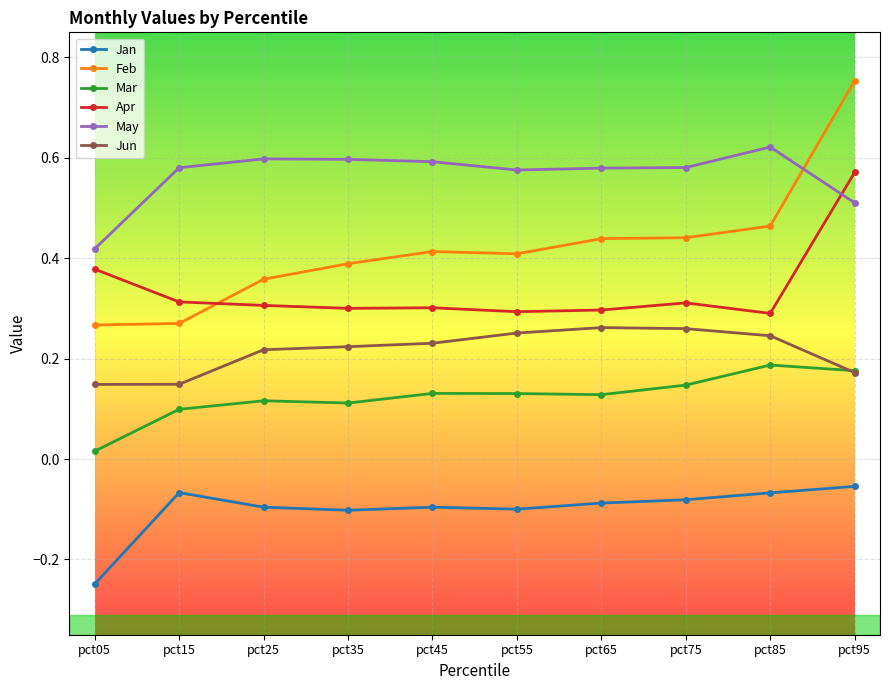

Which series has the largest total across all categories?

May